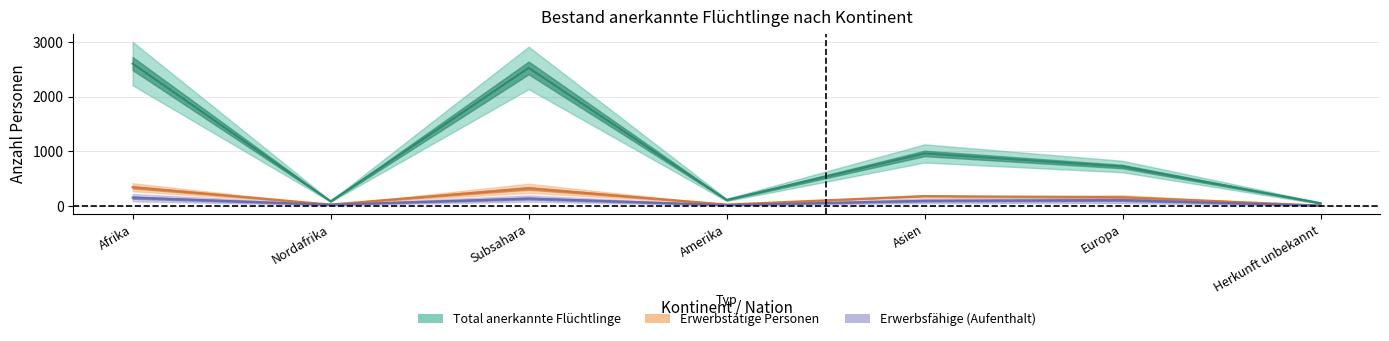

How many lines are shown in the chart?

3